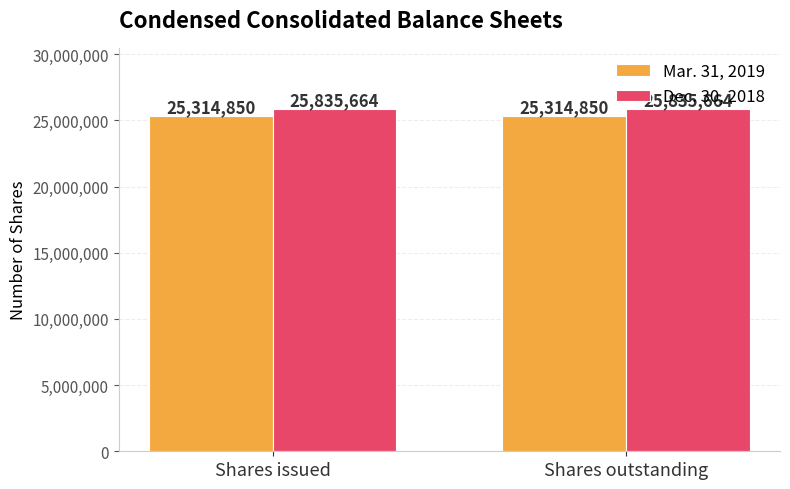

Are the bars horizontal?

No